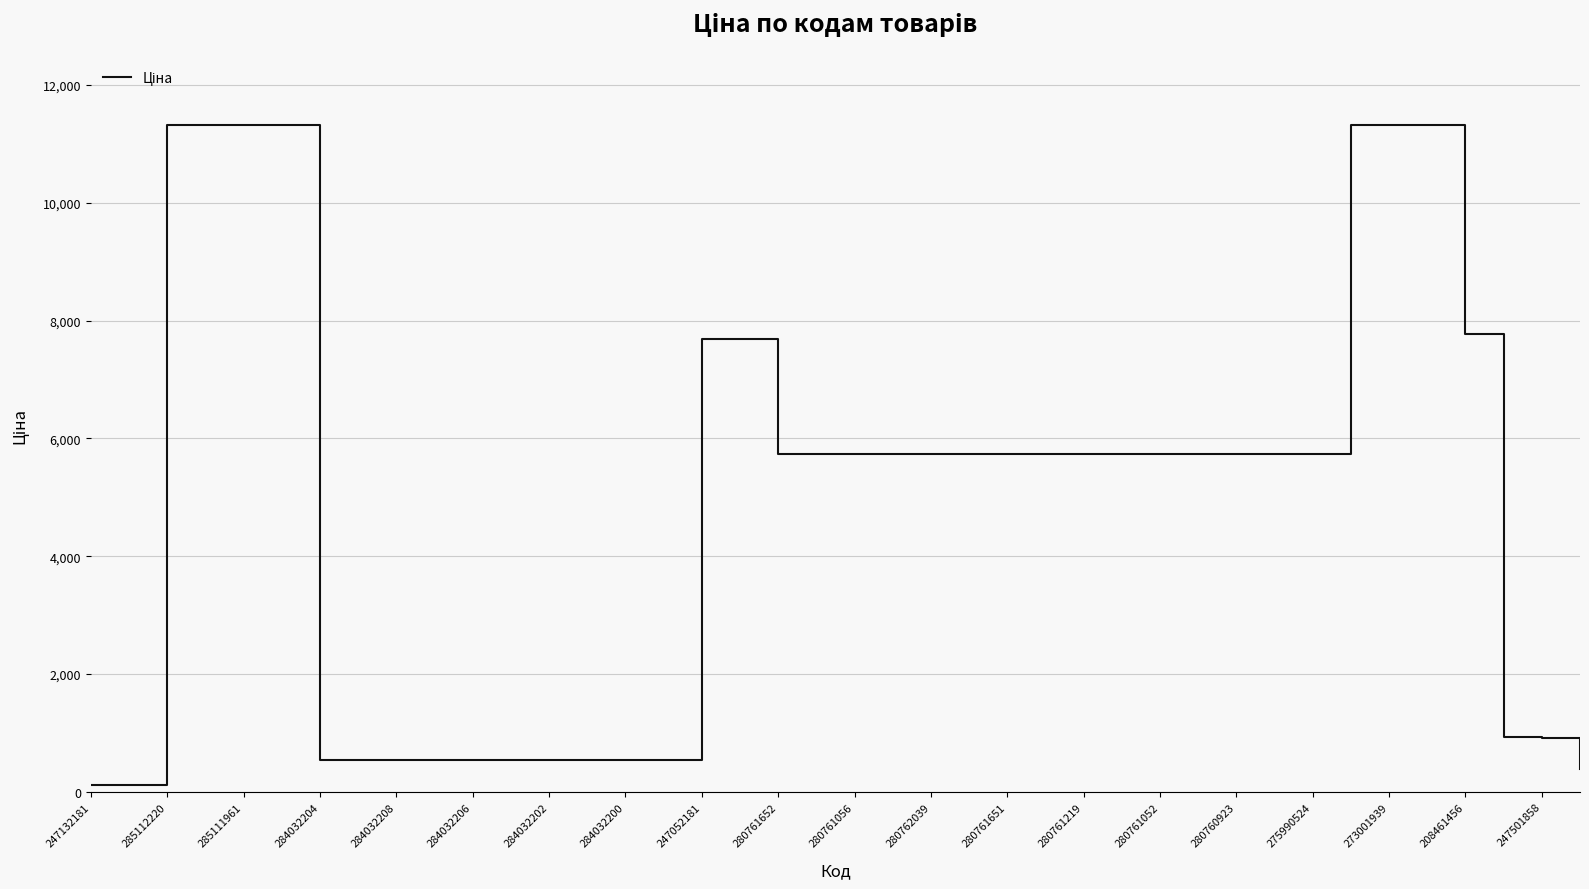

How many values exceed 5736?

25